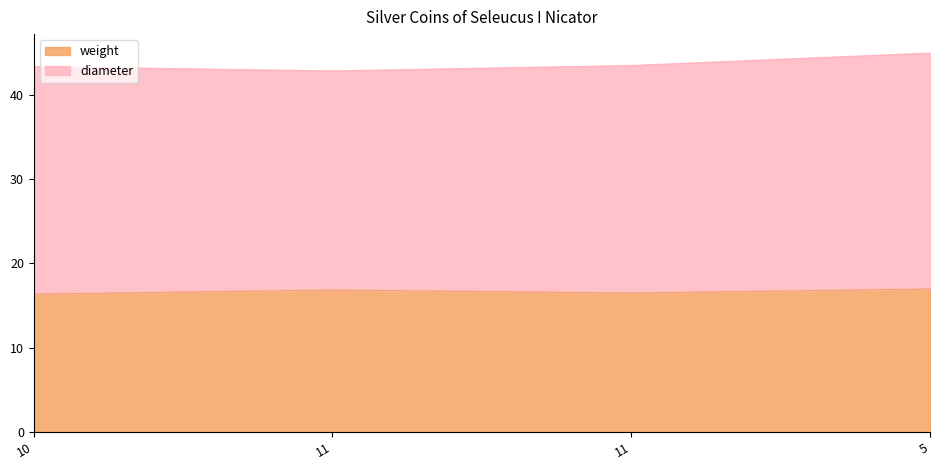

Is it true that the value at 10 is 16.4?

True